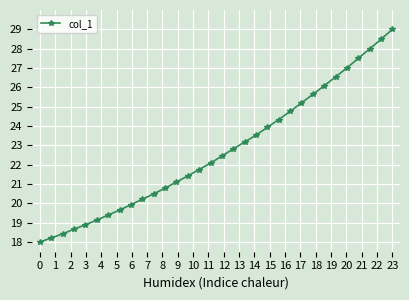

What is the difference between the maximum and minimum values?

11.0